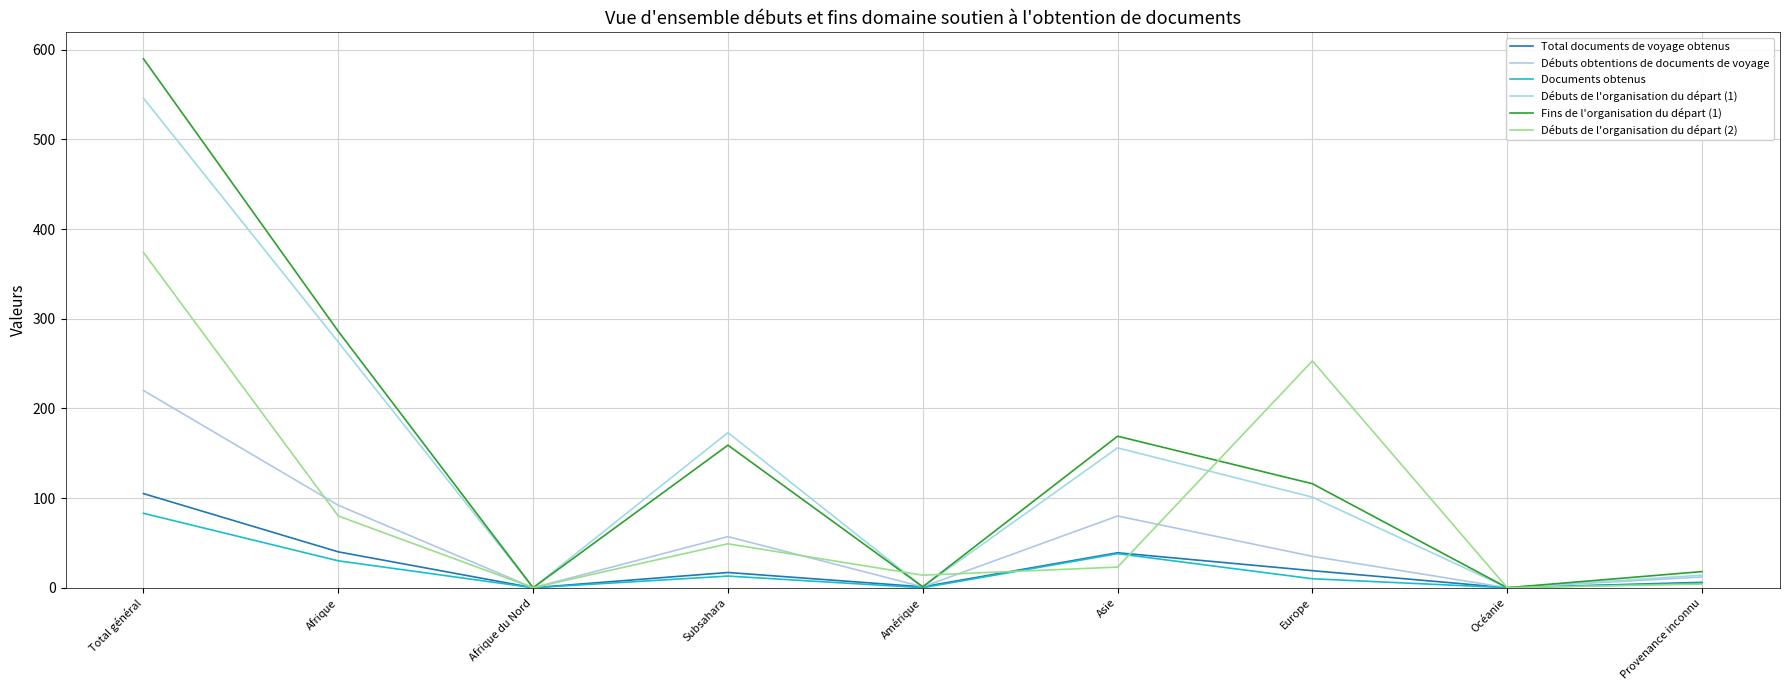

Between Total général and Europe, which is larger?

Total général